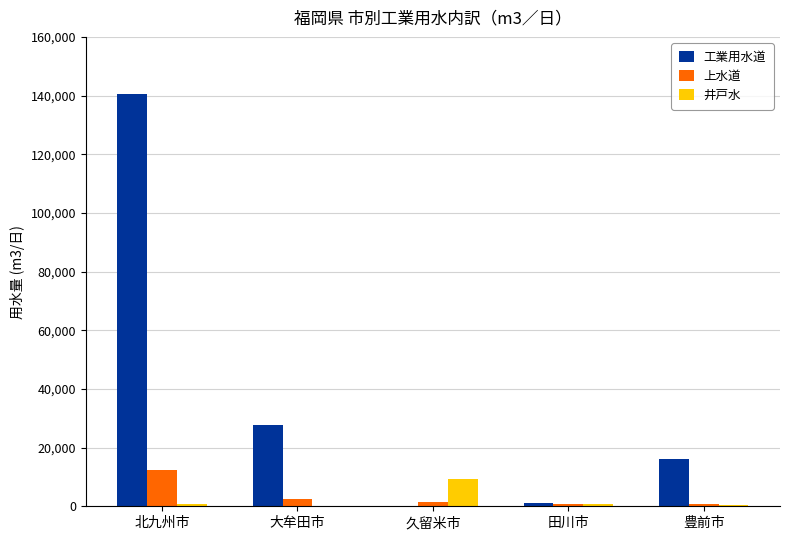

At which label does 井戸水 reach its peak?

久留米市